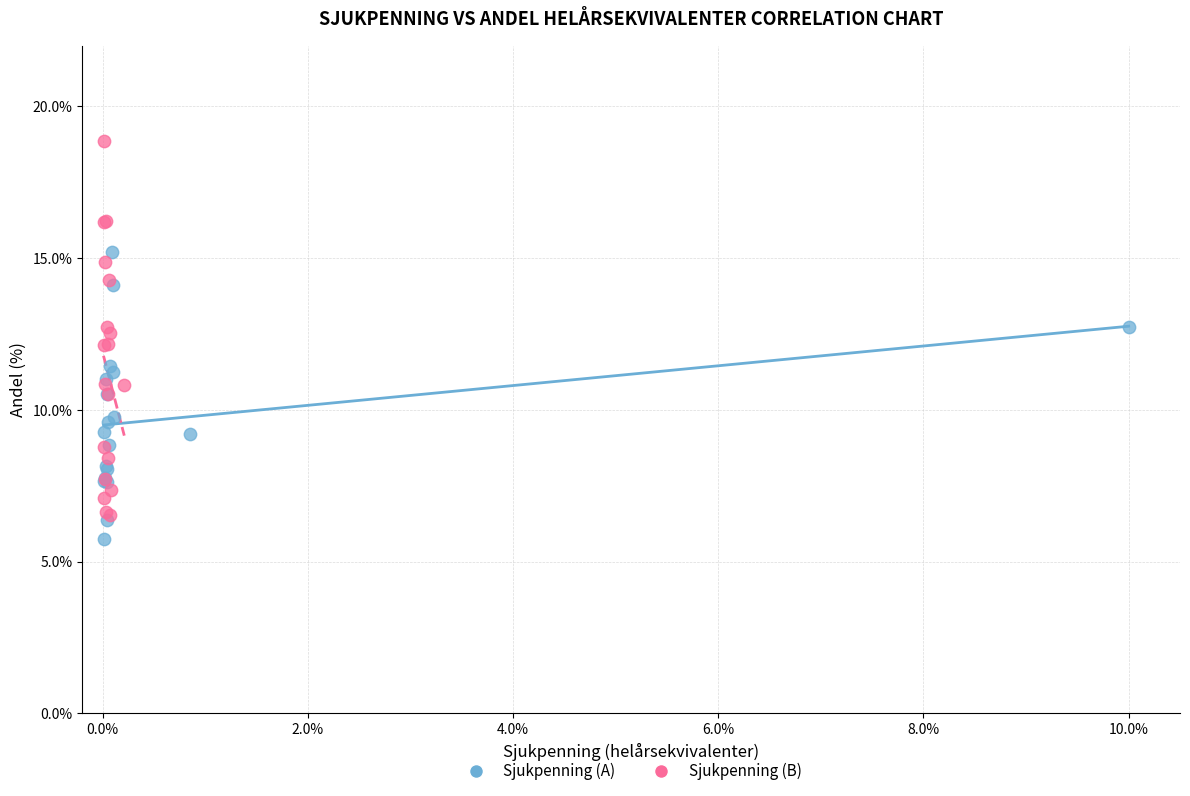

Which series has the largest Y range (max minus min)?

Sjukpenning (B)